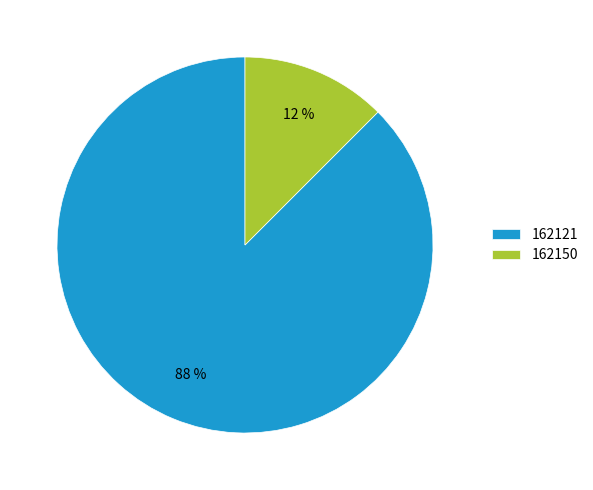

Which slice represents more than half of the pie?

162121